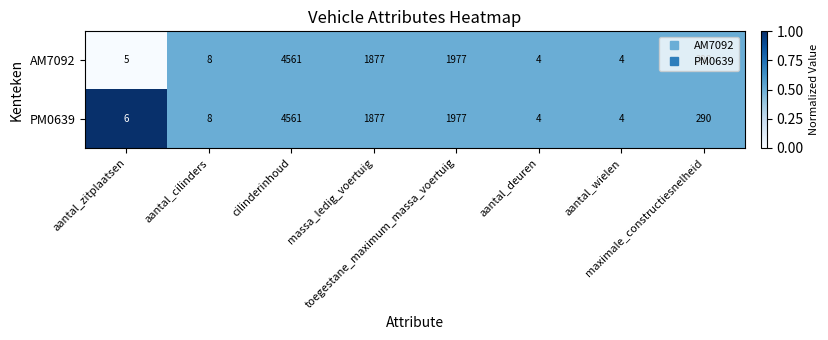

What is the minimum value shown in the chart?

4